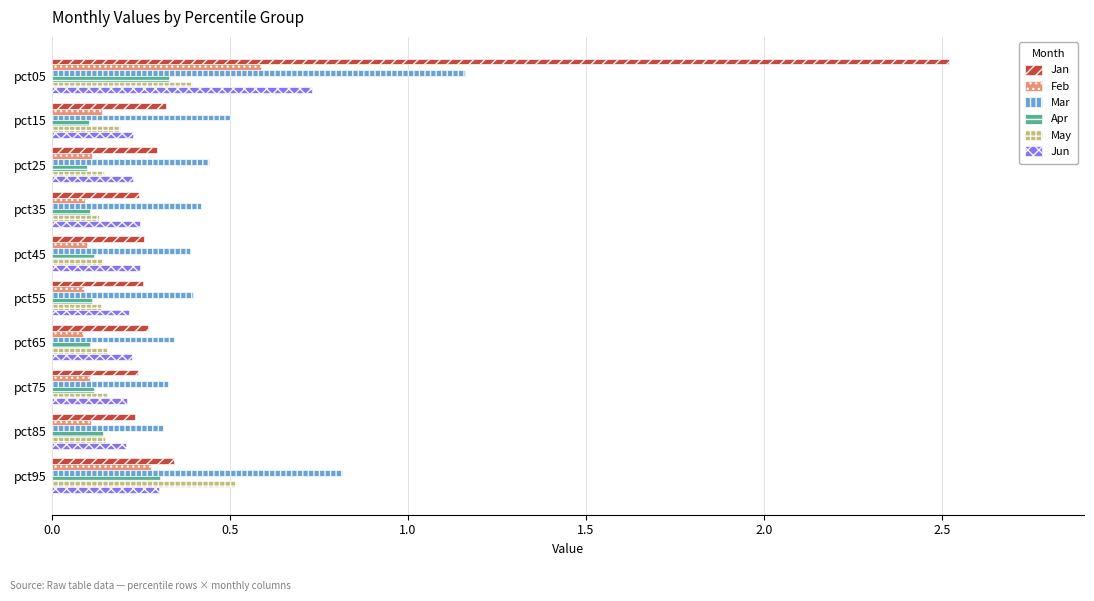

What is the maximum value shown in the chart?

2.5